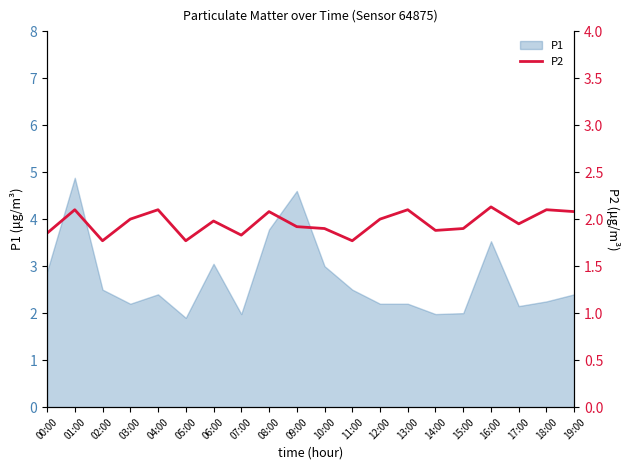

What is the label of the 7th point from the right?

13:00